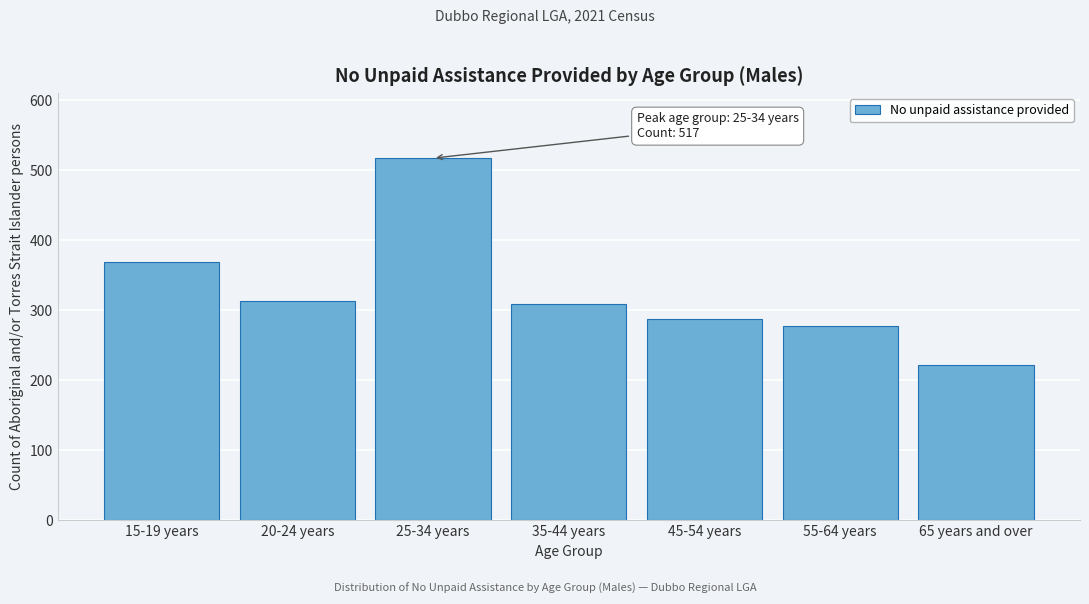

Reading left to right, list all the values displayed in this chart.

15-19 years=369	20-24 years=313	25-34 years=517	35-44 years=309	45-54 years=287	55-64 years=278	65 years and over=222